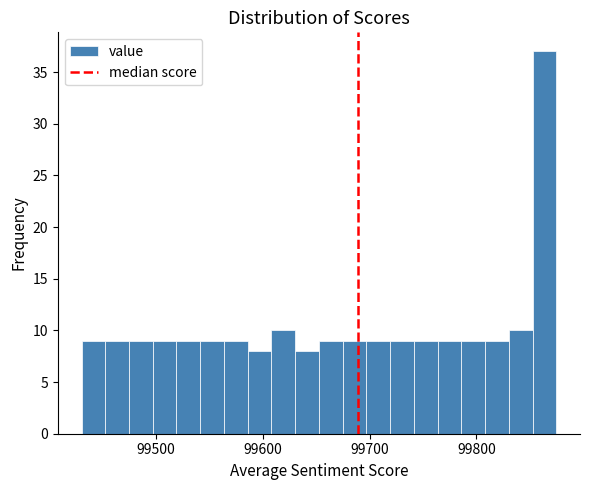

Around what value on the x-axis is the tallest bar? Give the approximate position of its centre, as read against the axis.

99860